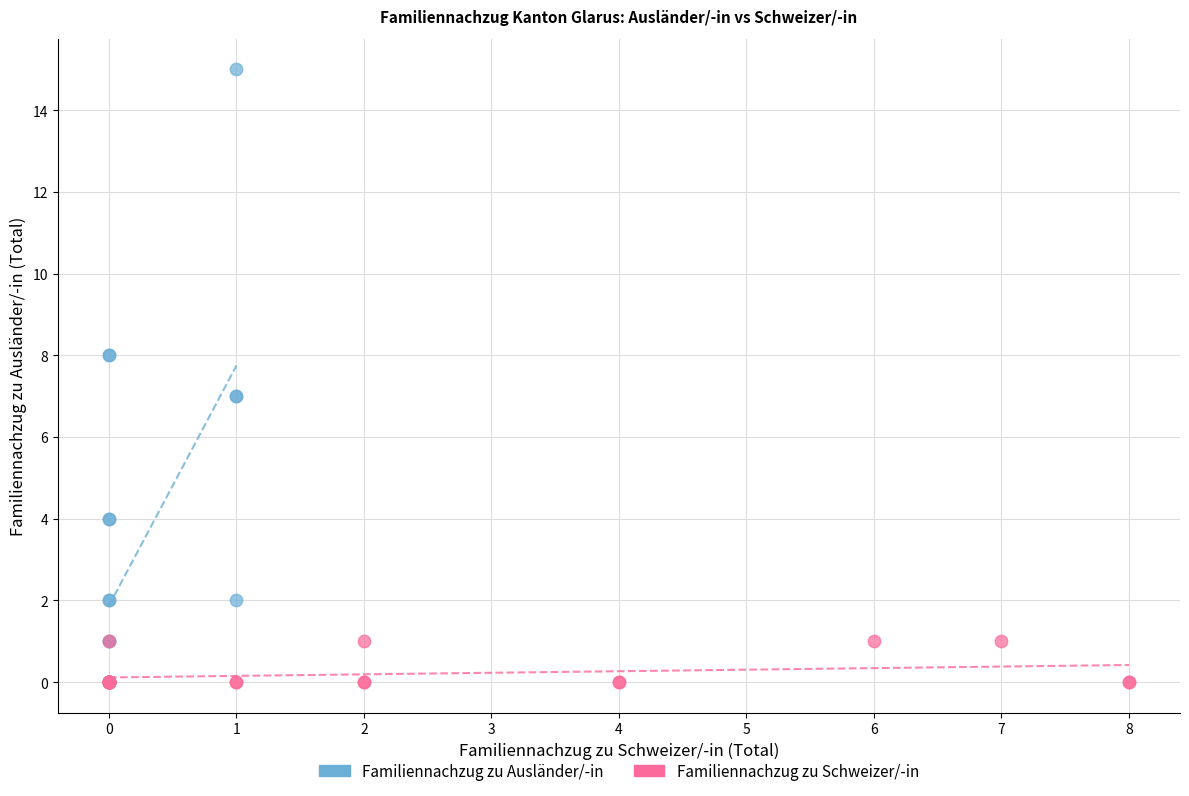

Which series has the largest Y range (max minus min)?

Familiennachzug zu Ausländer/-in